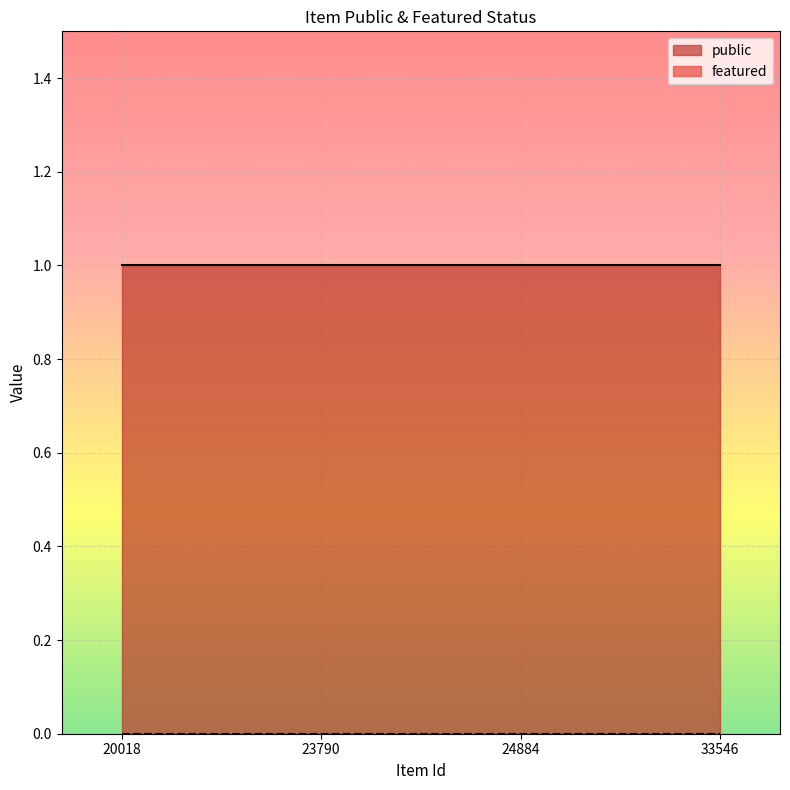

At which label is featured closest to 0?

20018